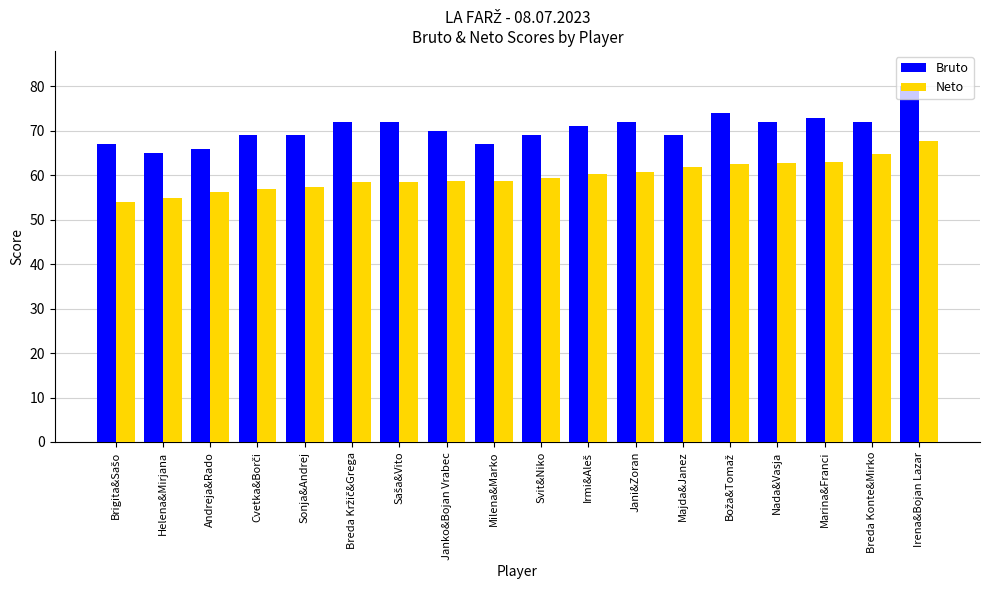

Are the bars grouped side by side (vs. stacked)?

Yes